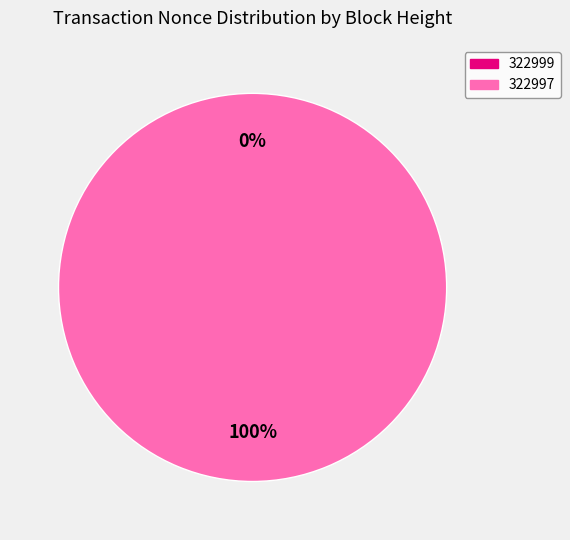

Which has a higher value, 322999 or 322997?

322997